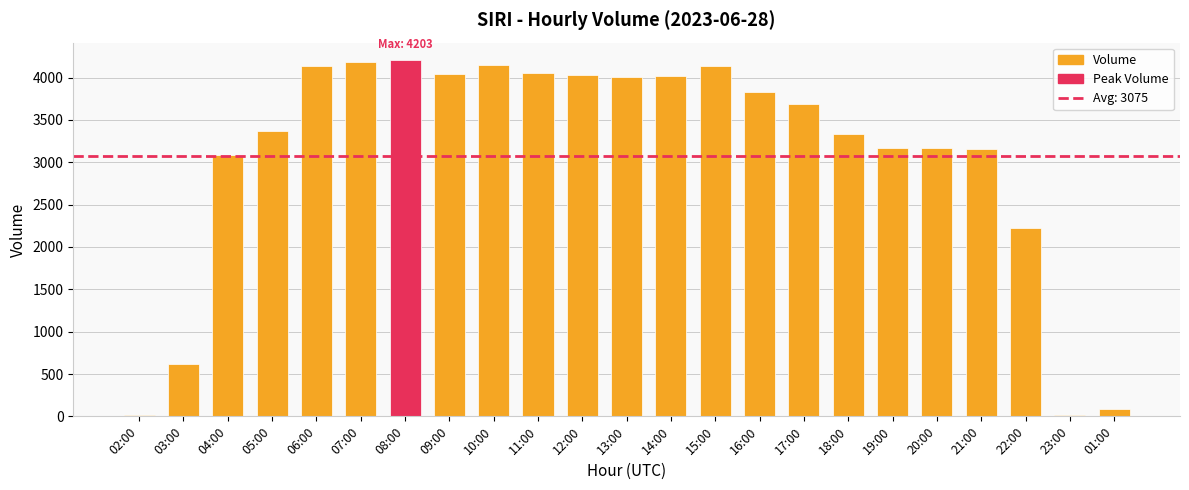

Does the chart contain stacked bars?

No